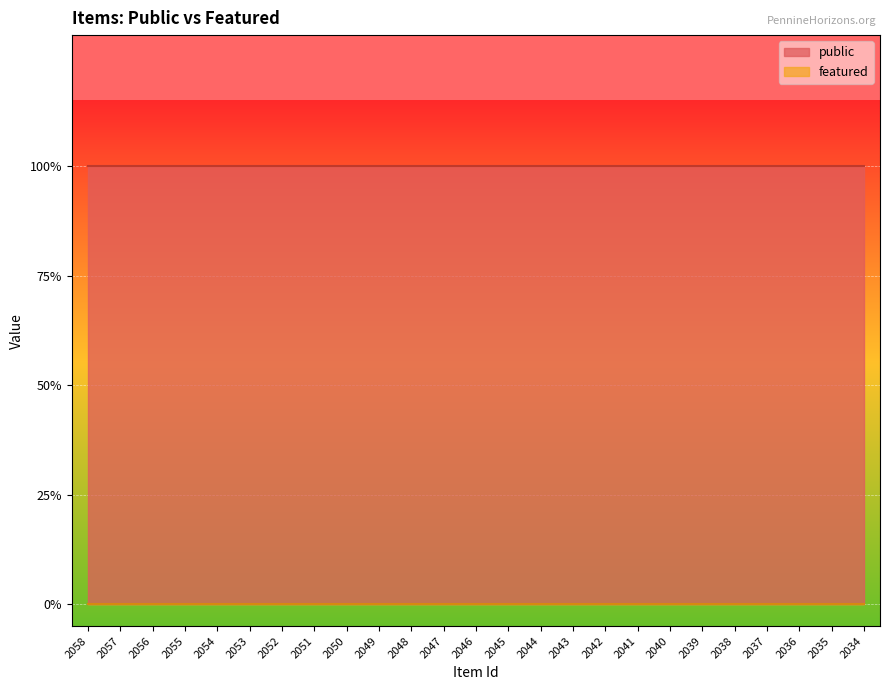

True or false: public and featured cross at least once.

False